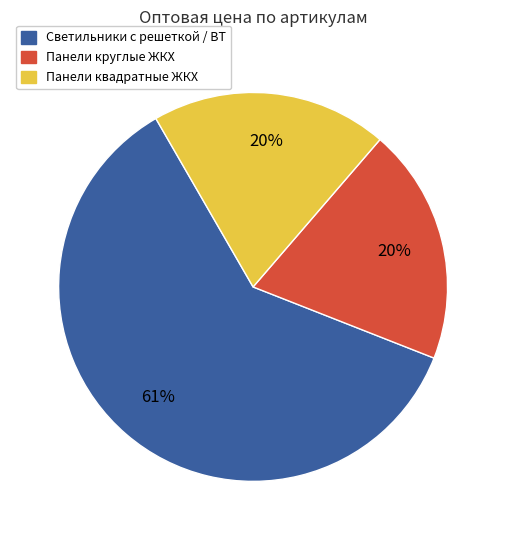

Is there a majority slice in this chart?

Yes